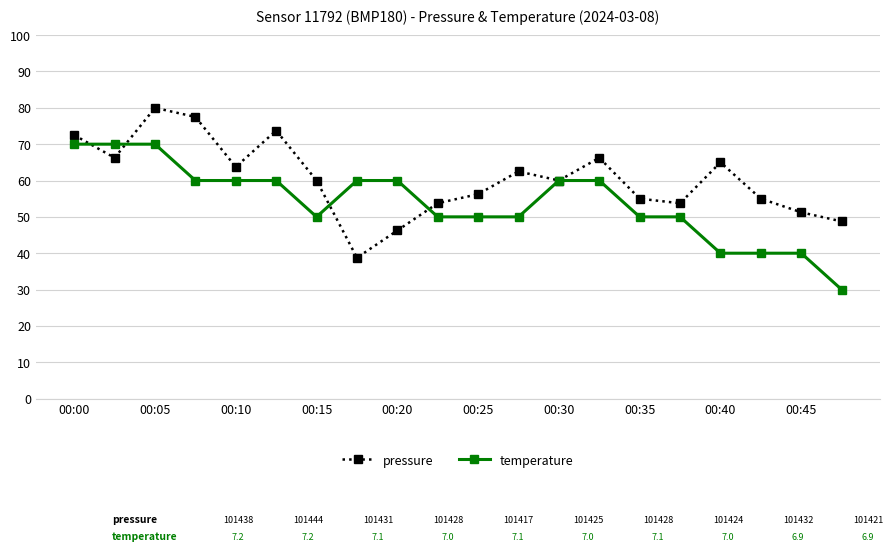

At how many categories does at least one series exceed 44?

20